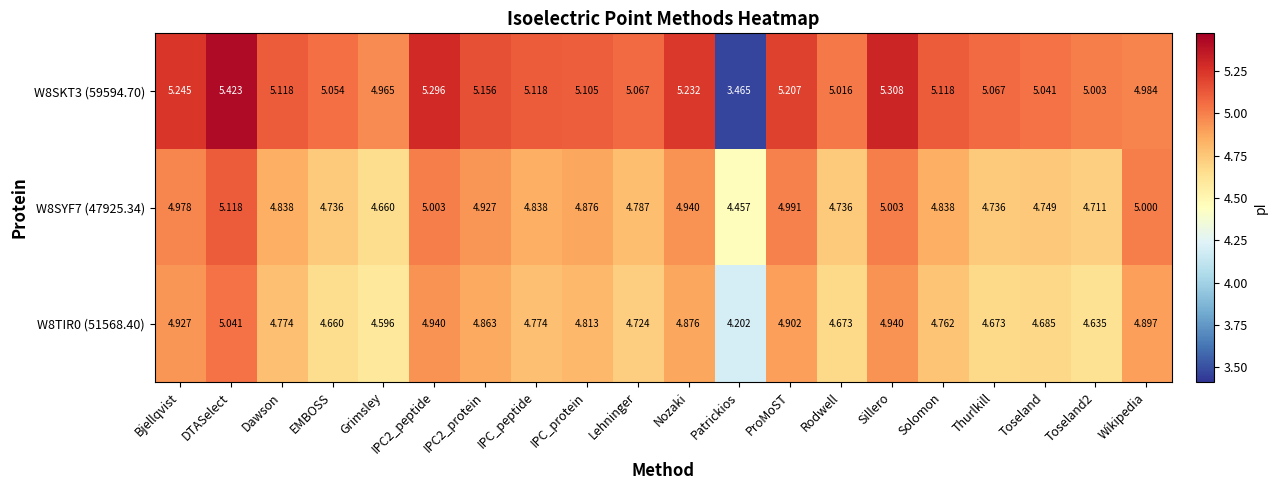

List the series in order of their peak value, lowest first.

W8TIR0 (51568.40), W8SYF7 (47925.34), W8SKT3 (59594.70)